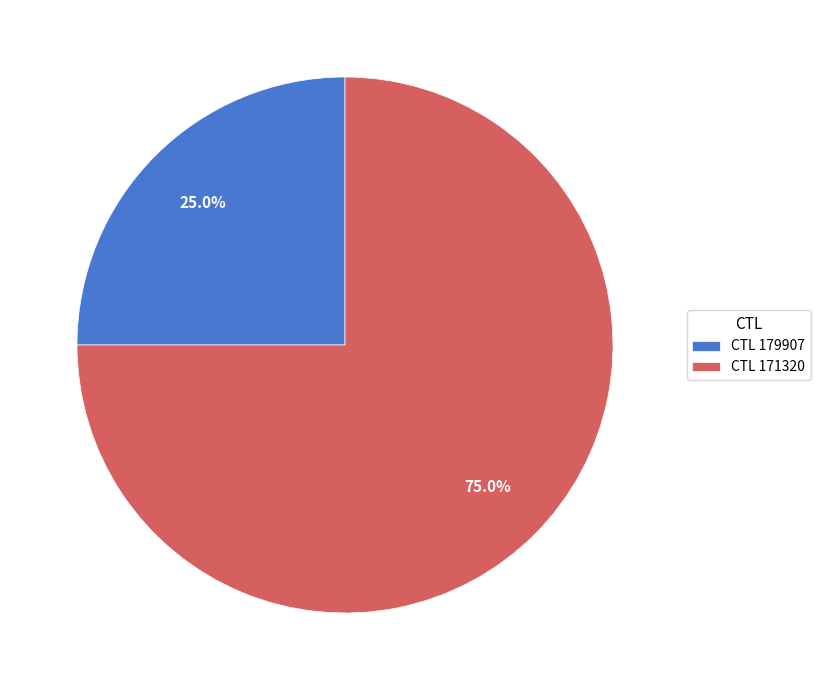

Does any single category account for the majority?

Yes